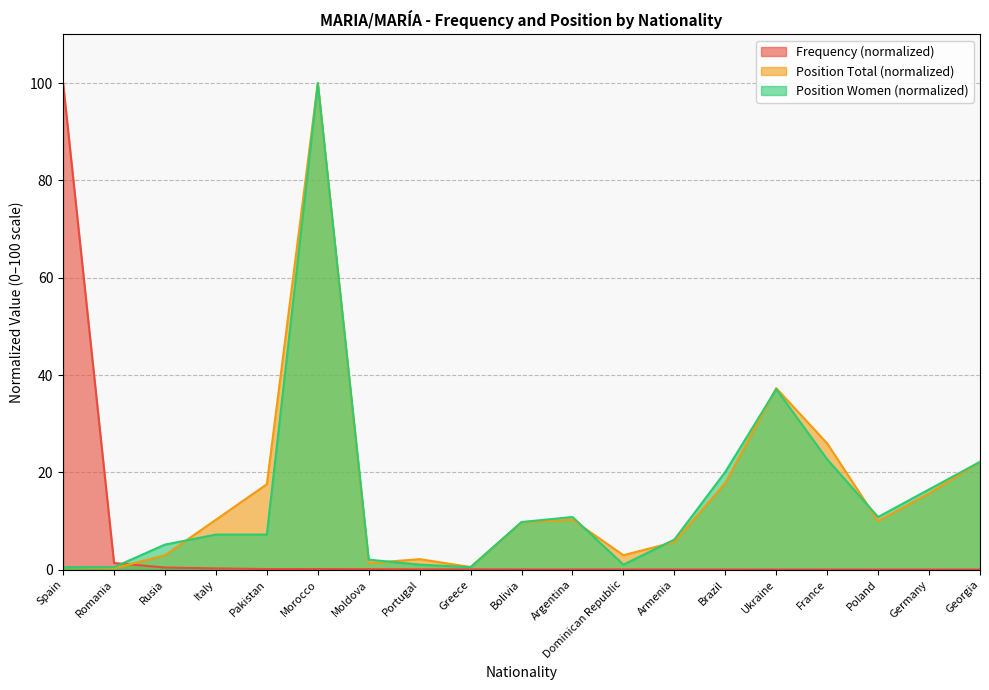

What is the difference between the highest and lowest values at Georgia?

22.1